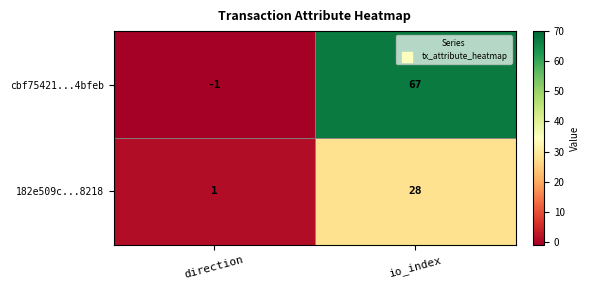

What is the difference between the maximum and minimum values in the cbf75421...4bfeb series?

68